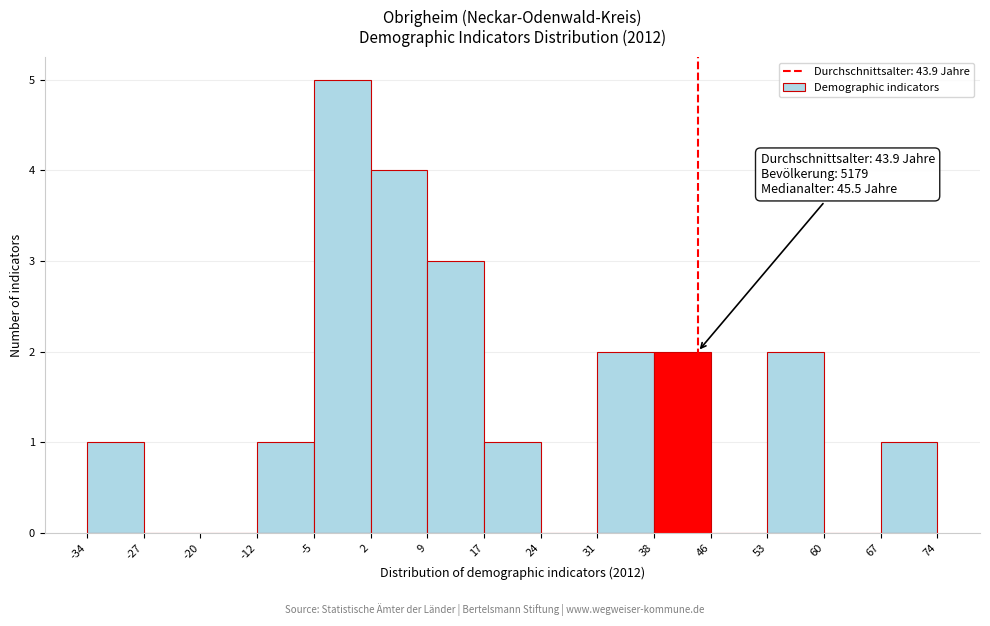

Which range on the x-axis has the tallest bar?

-5 to 2